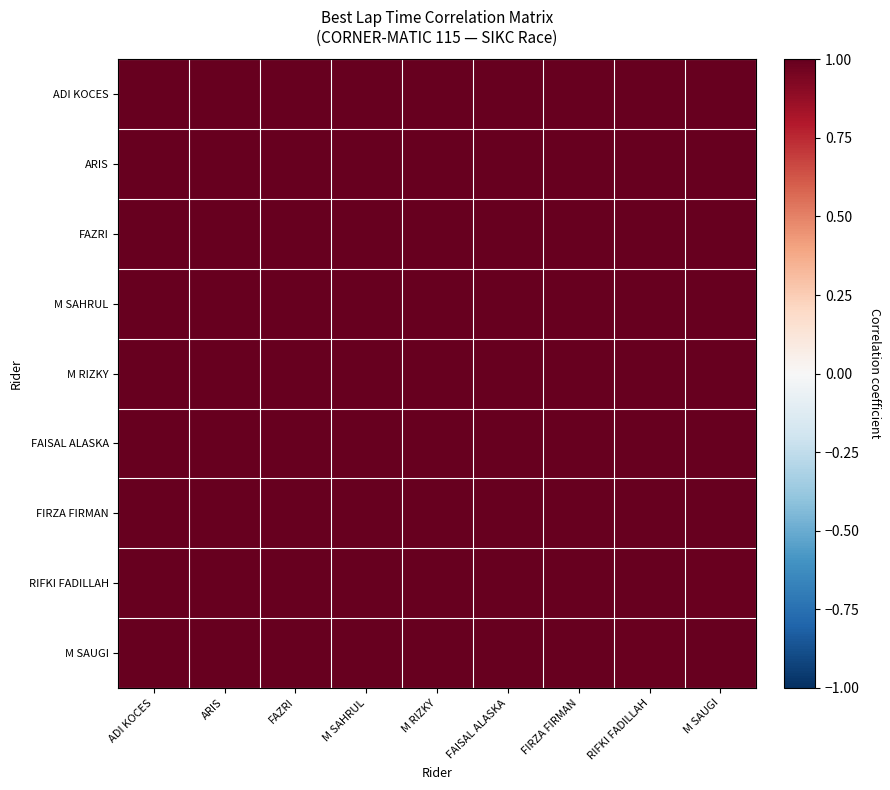

What is the total value across all series at FAZRI?

9.0